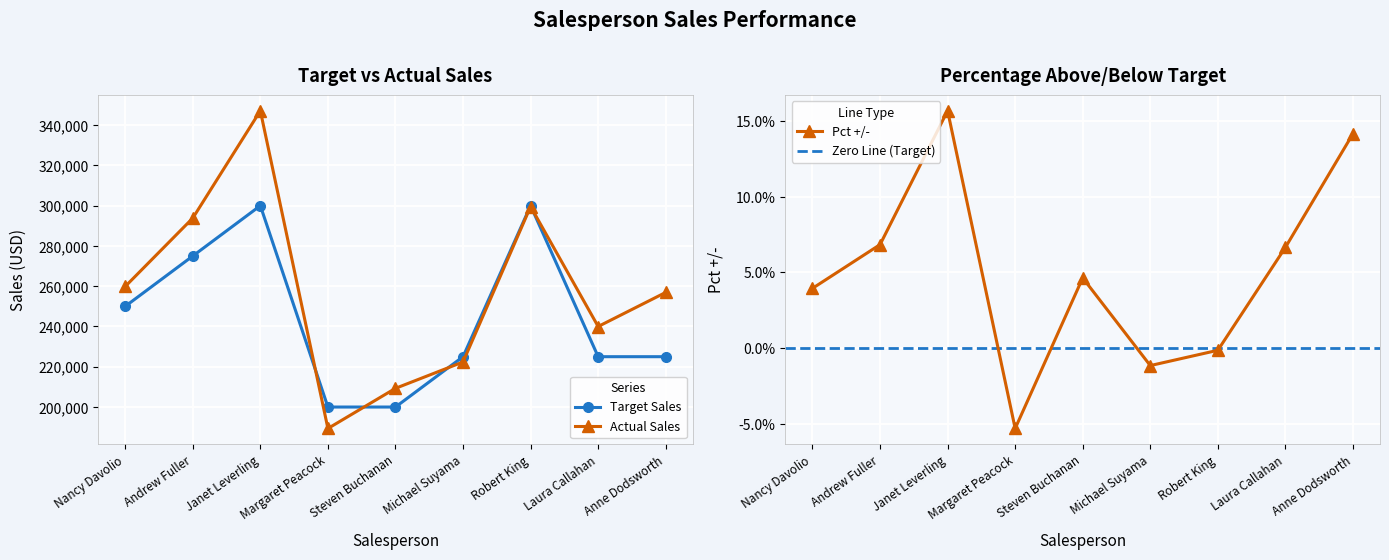

At Andrew Fuller, list the series in order from smallest to largest.

Target Sales, Actual Sales